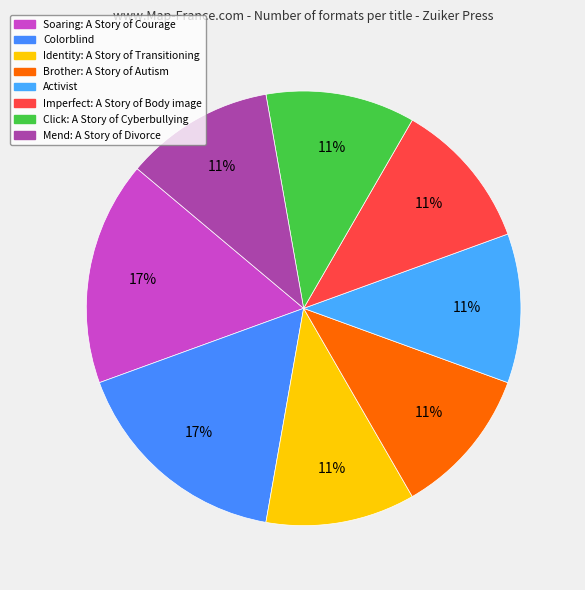

Does Identity: A Story of Transitioning account for over 50% of the chart?

No